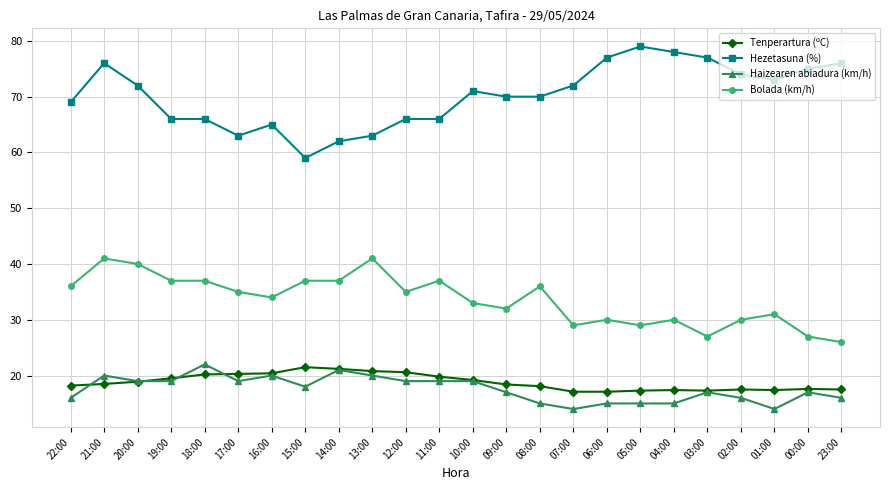

Is the value of Haizearen abiadura (km/h) at 00:00 greater than the value of Hezetasuna (%) at 09:00?

No